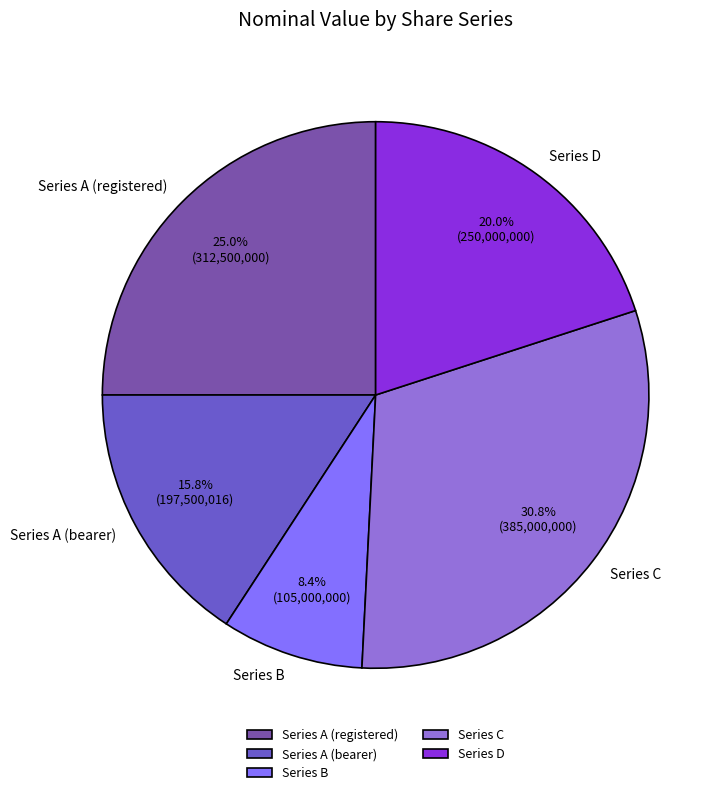

To the nearest percent, what is the average slice percentage?

20%